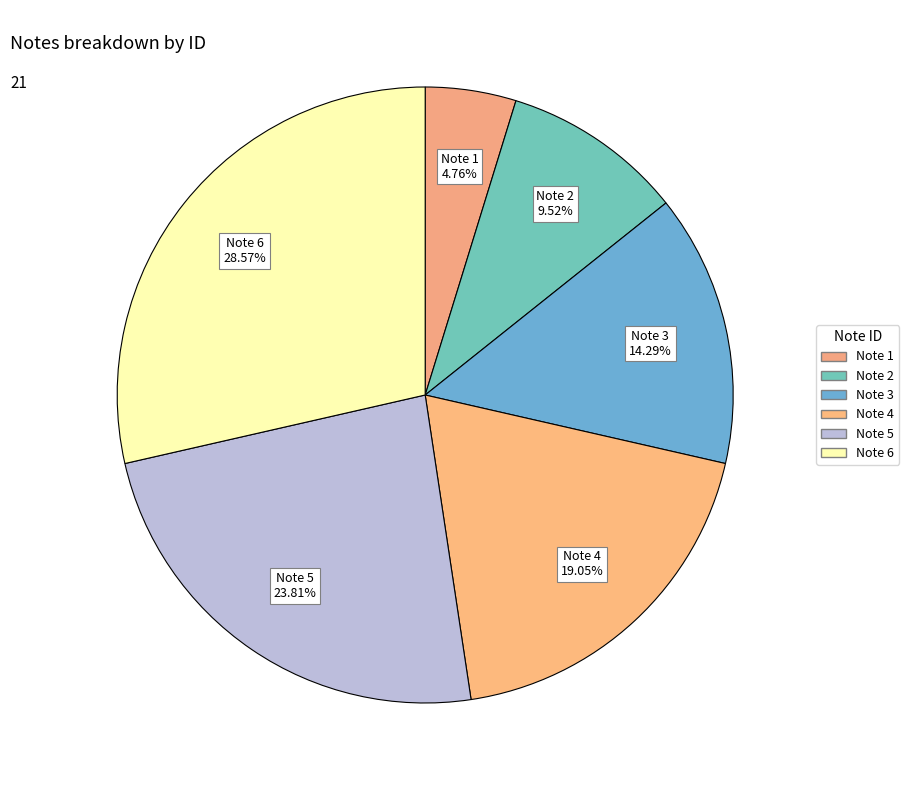

How many slices are in this pie chart?

6